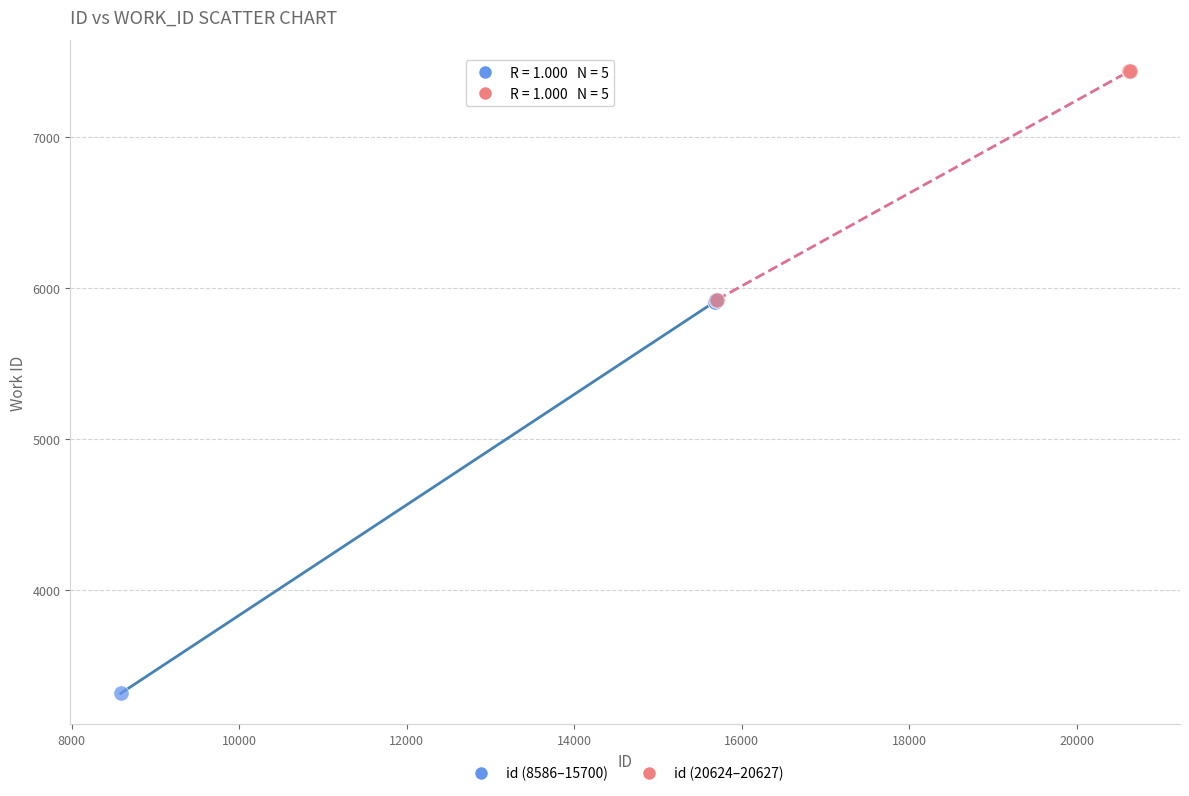

Which series contains the lowest Y value?

id (8586–15700)